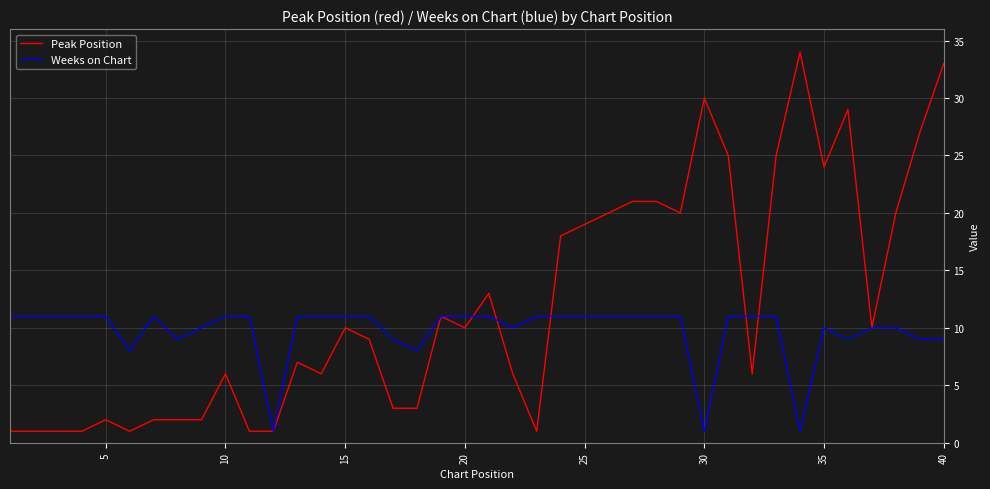

Rank the series by their maximum value, from lowest to highest.

Weeks on Chart, Peak Position